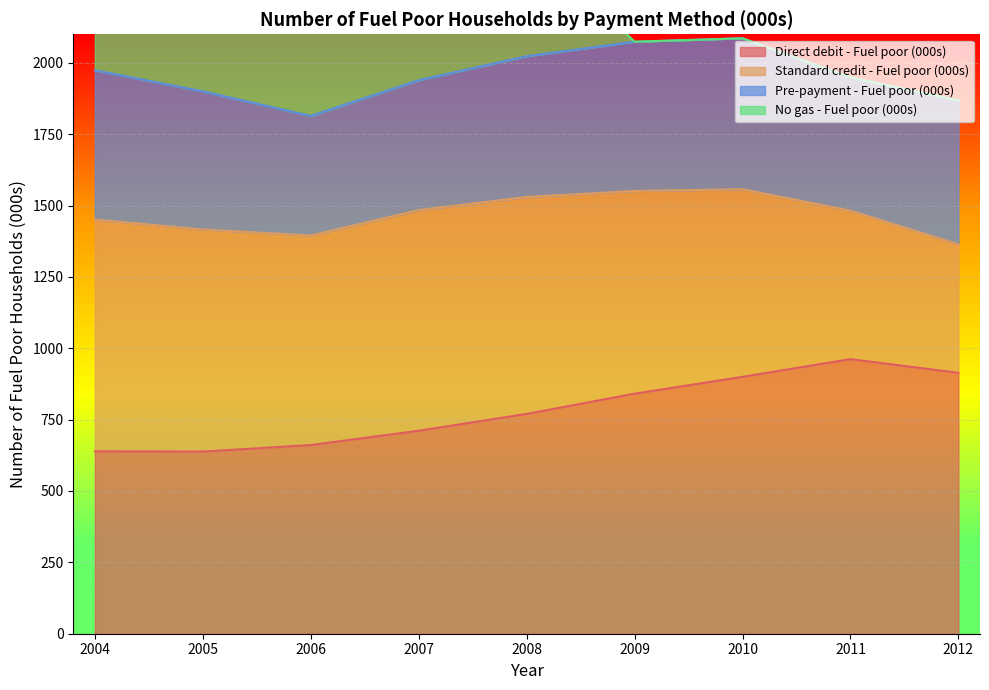

Between which two adjacent categories do Pre-payment - Fuel poor (000s) and No gas - Fuel poor (000s) first intersect?

2004 and 2005